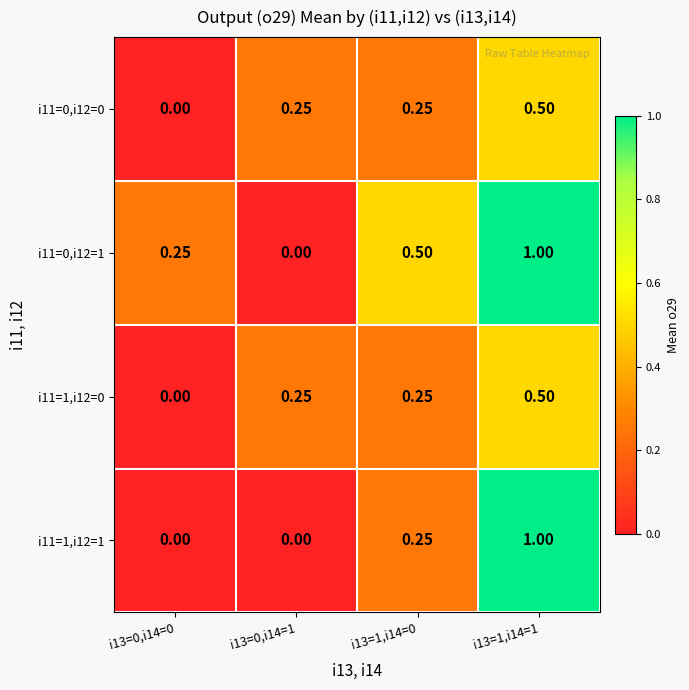

How many positive values does the i11=0,i12=0 series have?

3